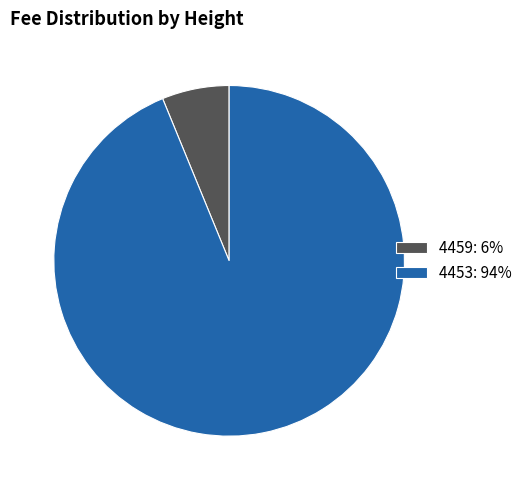

Which has a higher value, 4459: 6% or 4453: 94%?

4453: 94%